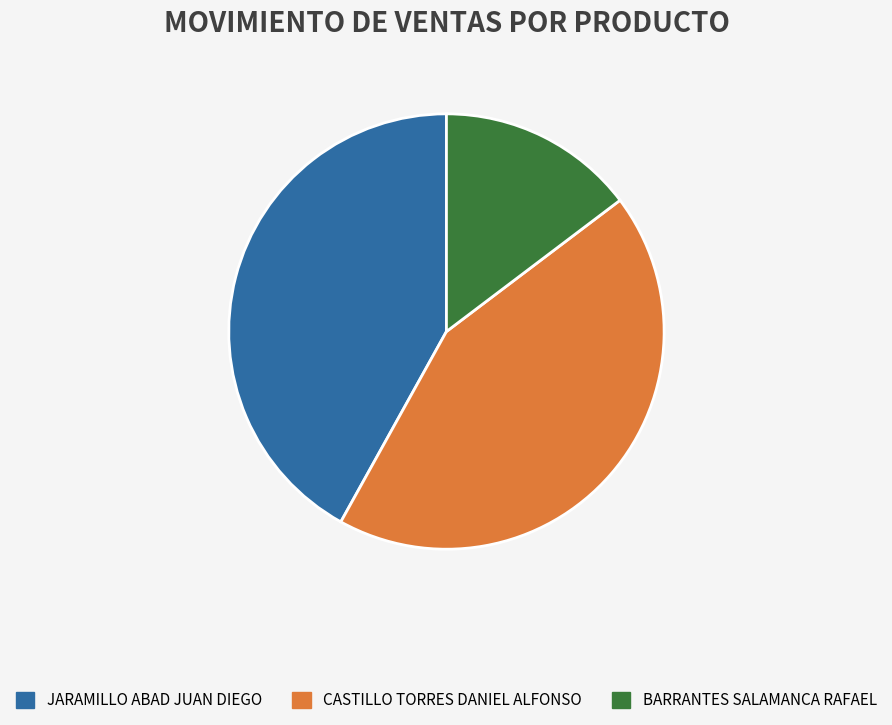

Combined, do CASTILLO TORRES DANIEL ALFONSO and BARRANTES SALAMANCA RAFAEL account for over 50%?

Yes